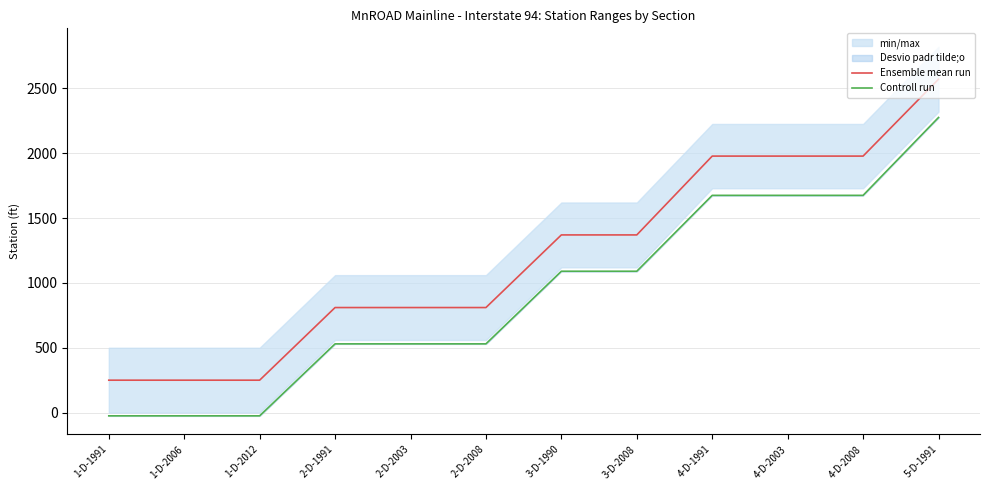

How many lines are shown in the chart?

2